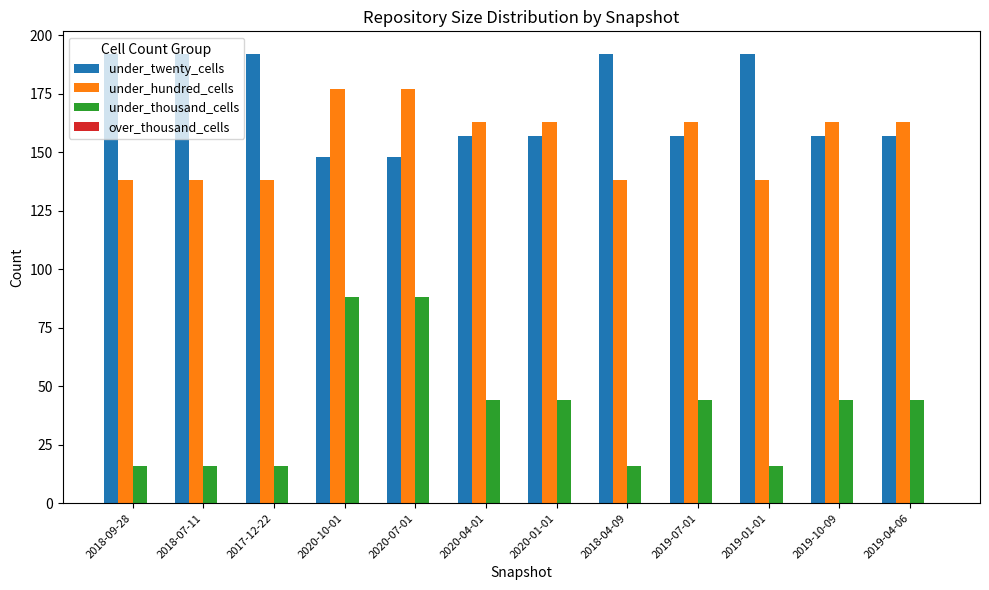

List the series in order of their peak value, lowest first.

under_thousand_cells, under_hundred_cells, under_twenty_cells